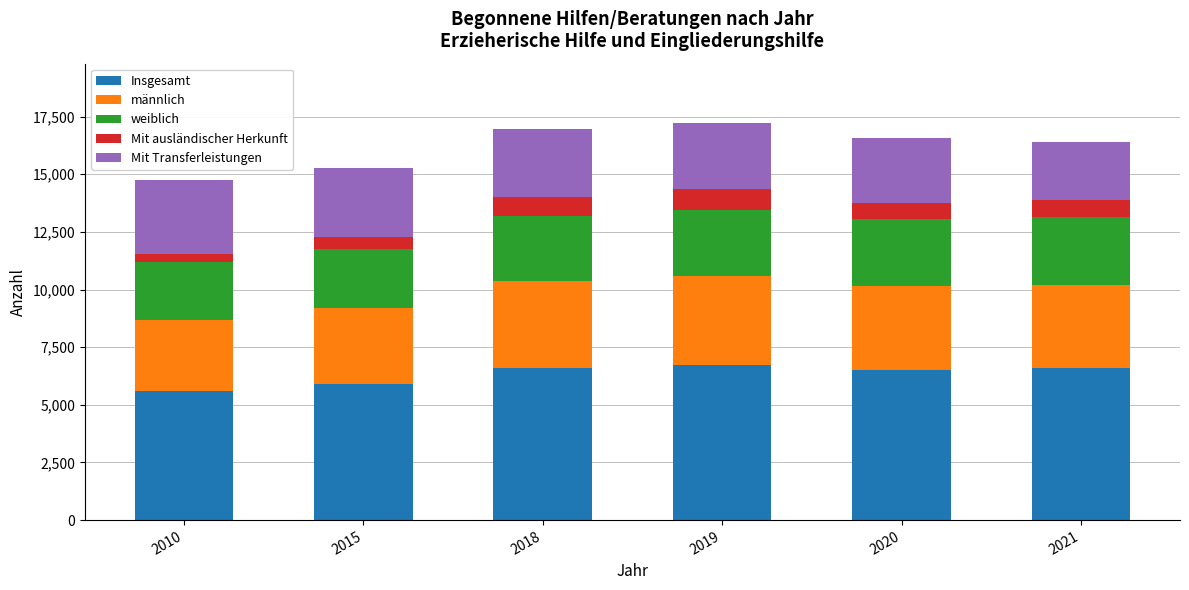

Does the chart contain stacked bars?

Yes